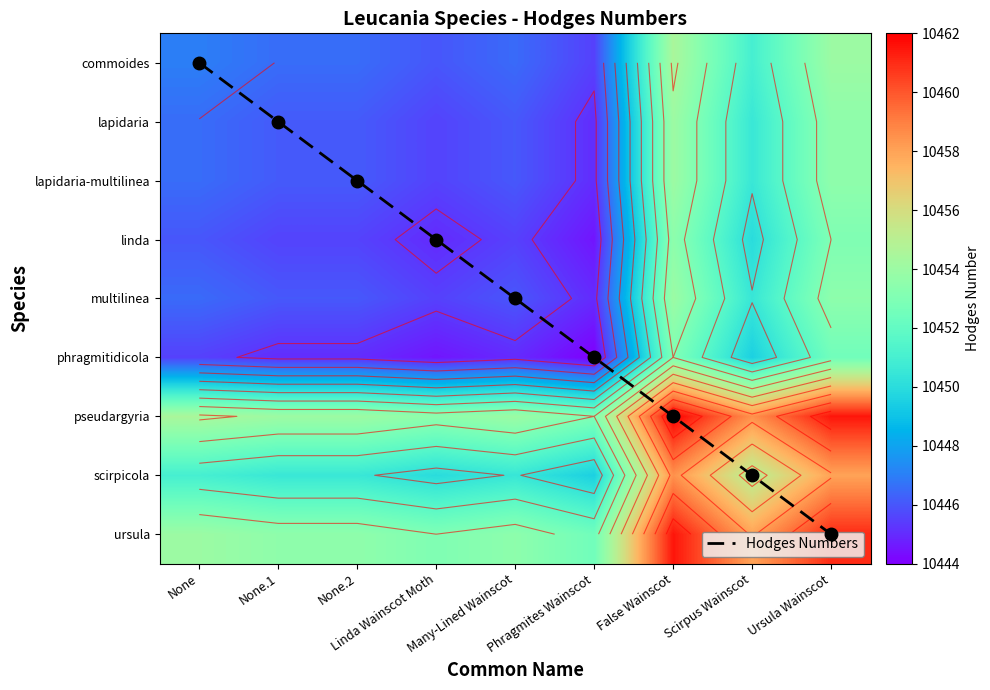

How many data points in pseudargyria are above 10454?

6